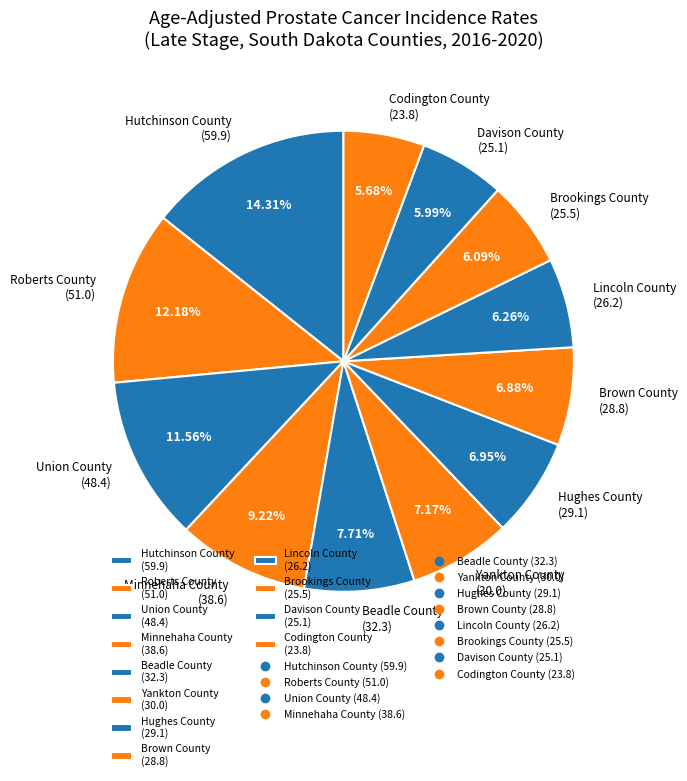

Which category has the biggest portion of the pie?

Hutchinson County